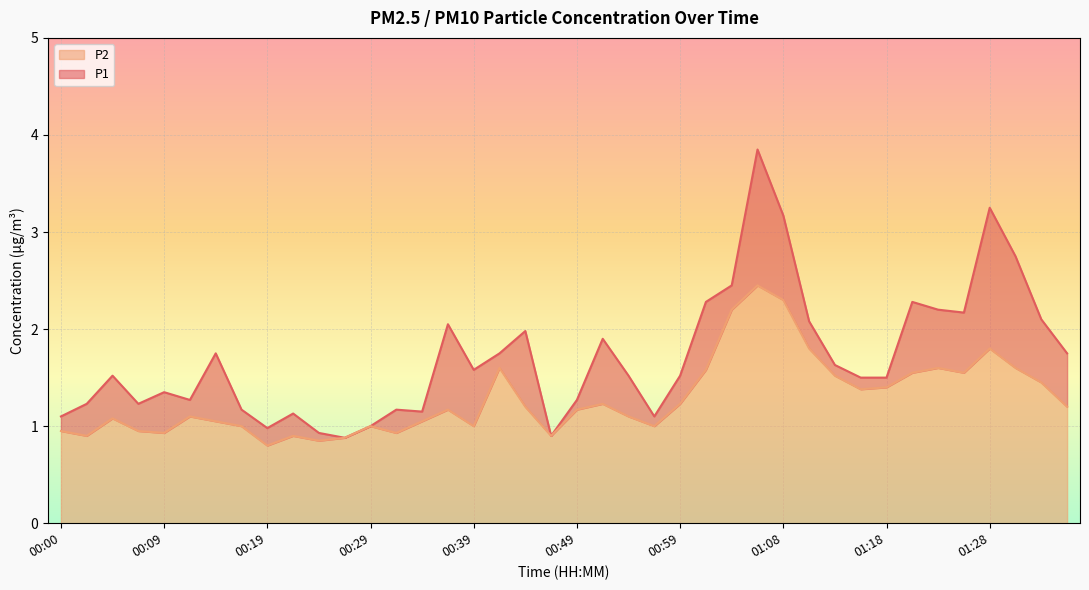

How many series are shown in this chart?

2